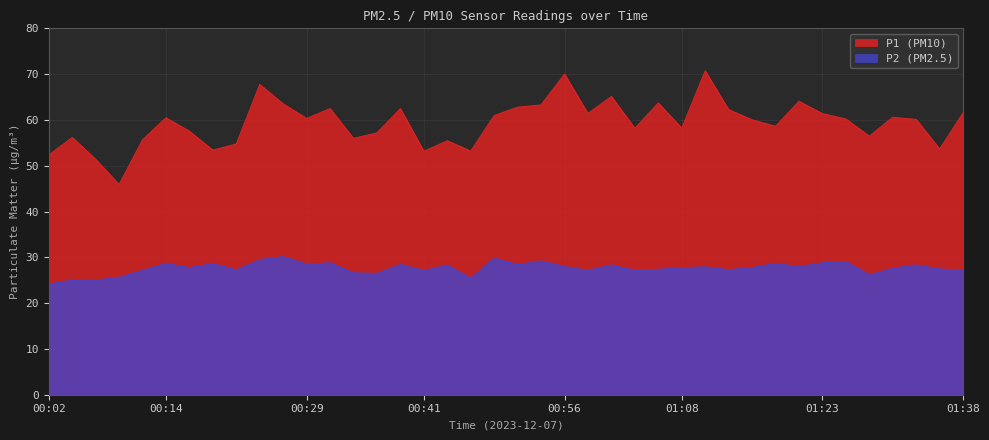

List the series in order of their peak value, lowest first.

P2 (PM2.5), P1 (PM10)